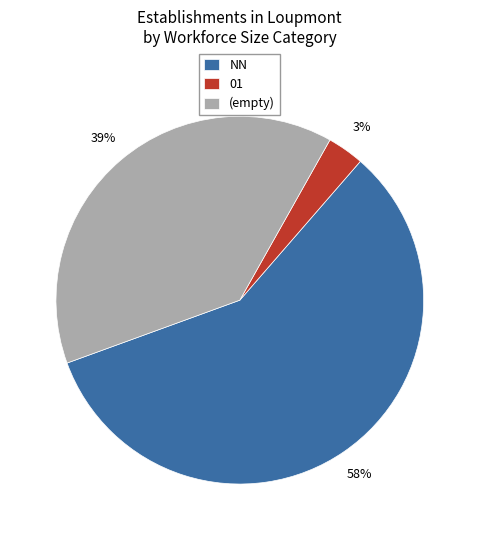

Rank the categories by value from lowest to highest.

01, (empty), NN